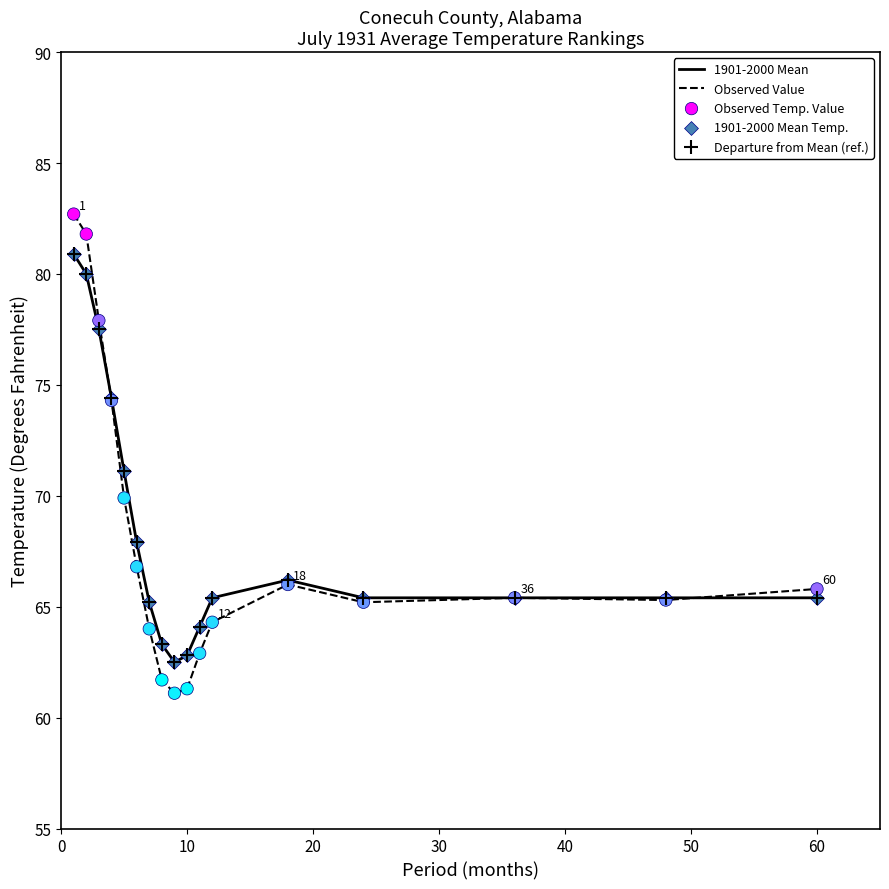

Which series has the largest range (max minus min)?

Observed Value